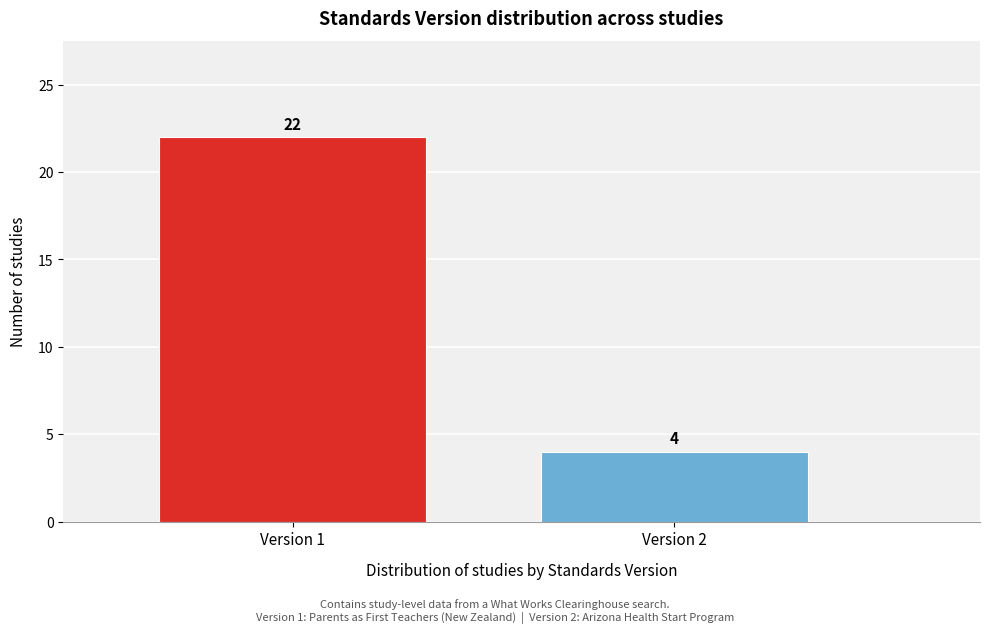

Reading left to right, list all the values displayed in this chart.

Version 1=22	Version 2=4